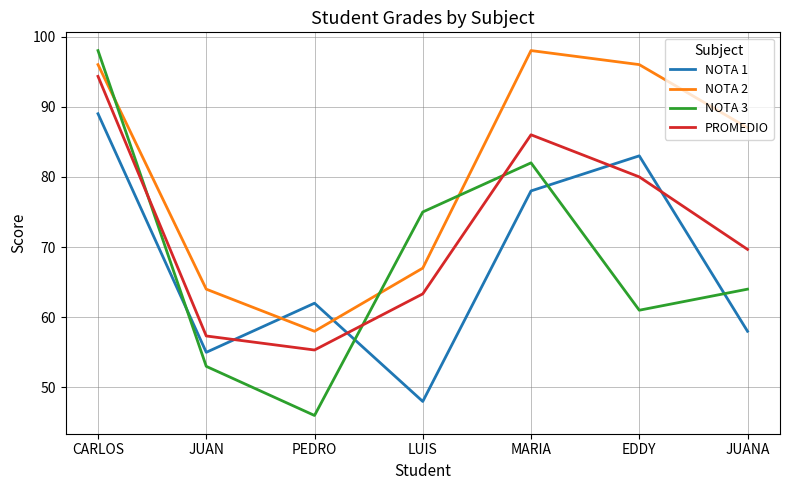

Which series ends up on top after the final intersection of NOTA 2 and NOTA 3?

NOTA 2